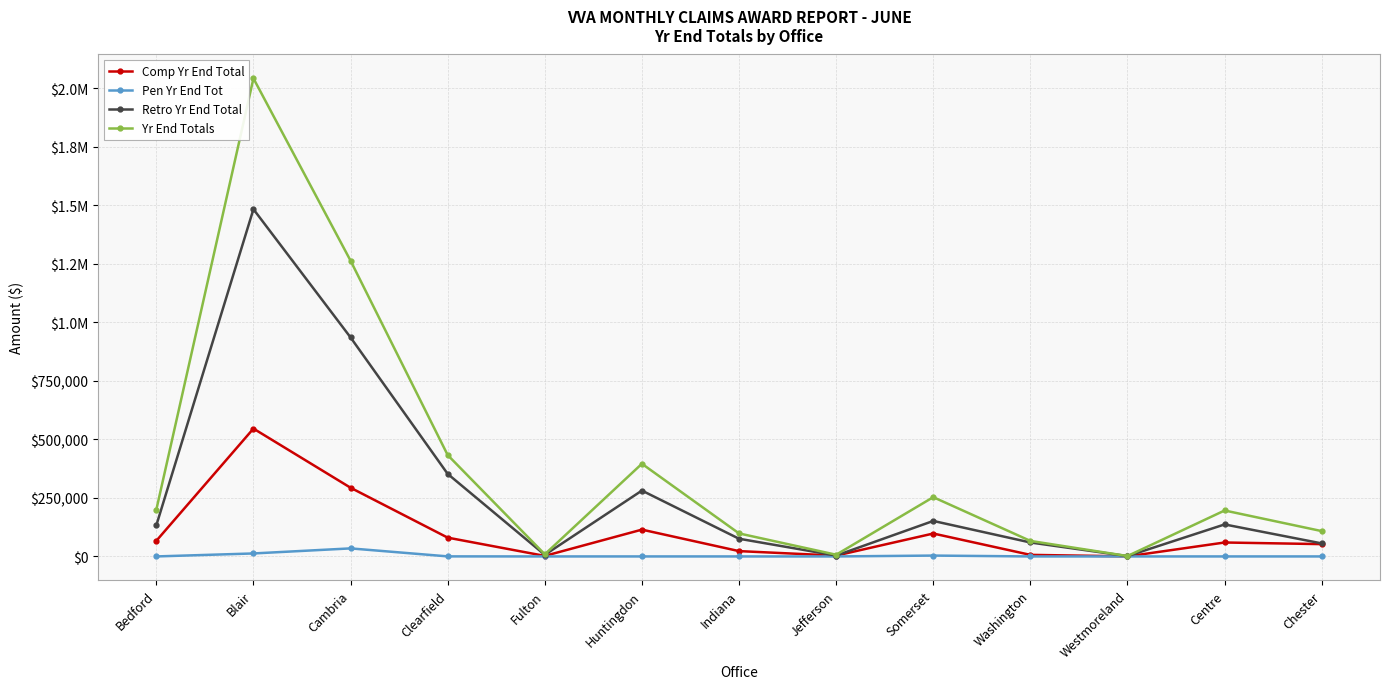

The value of Comp Yr End Total at Somerset is 46229. True or false?

False